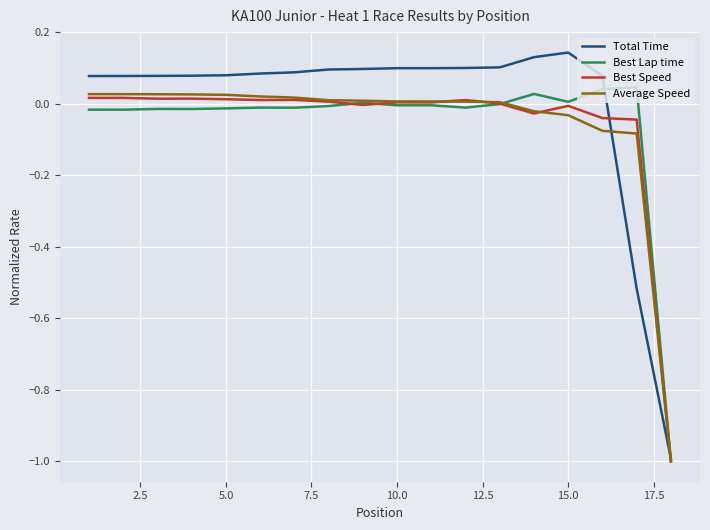

Which series has the widest spread of values?

Total Time